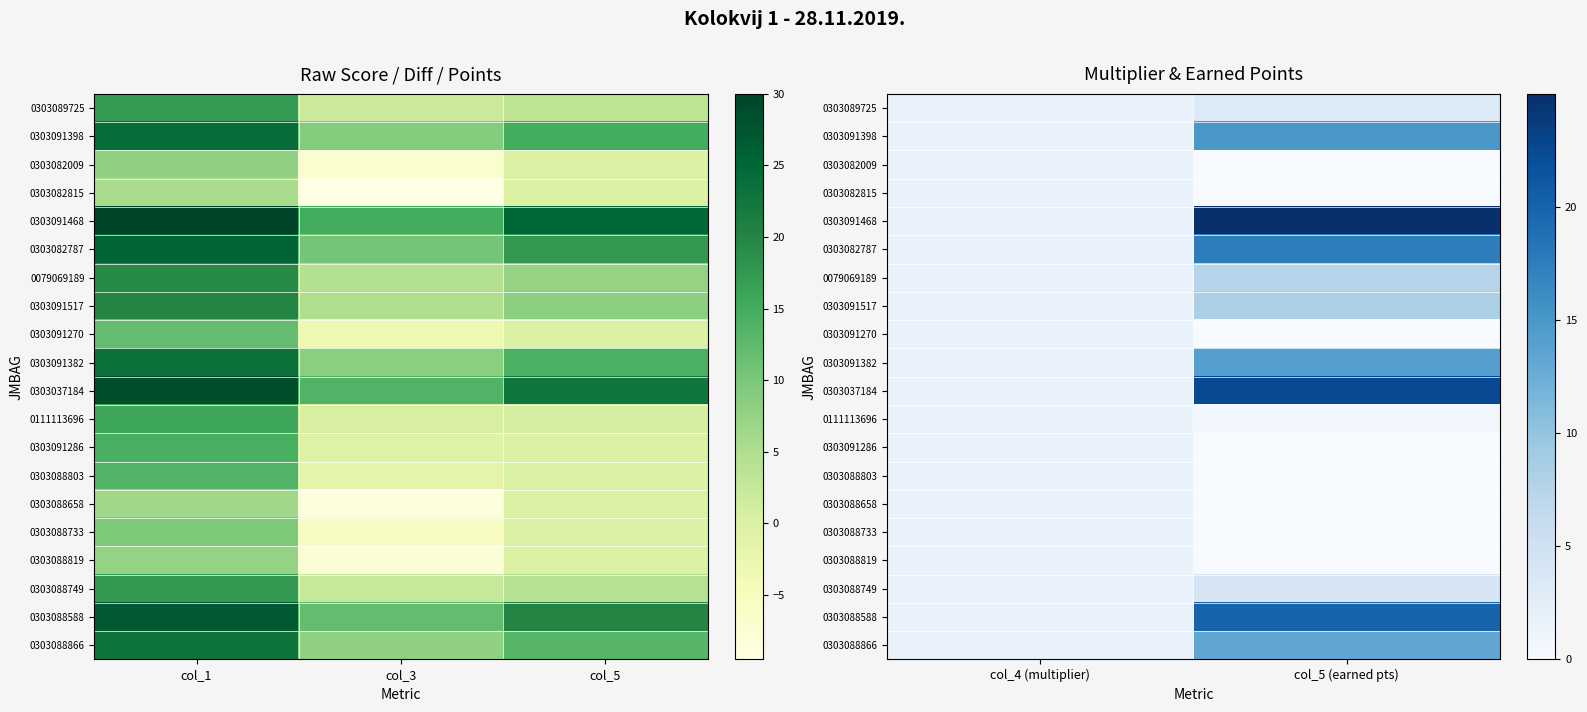

Read the 0111113696 value at col_5 (earned pts).

0.8